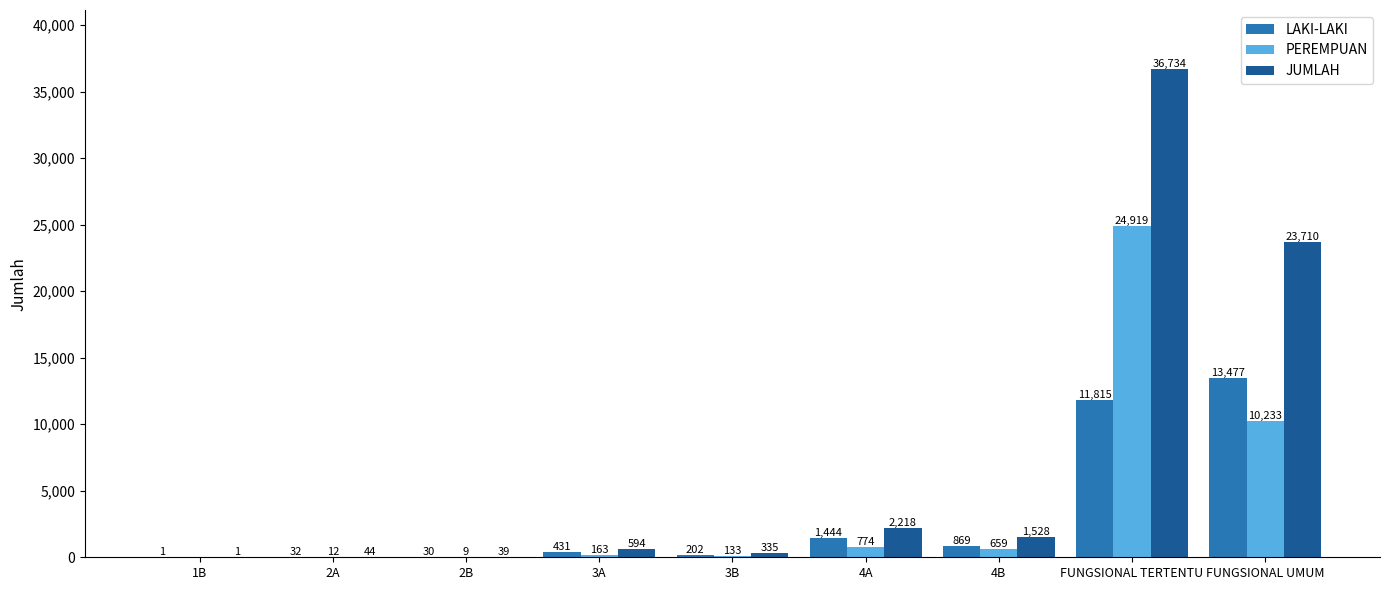

What is the highest value of the LAKI-LAKI series?

13477